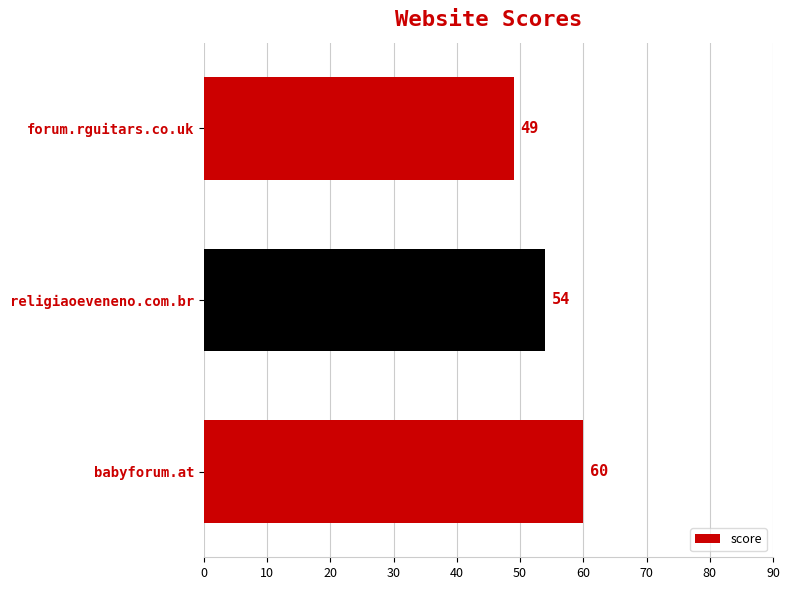

How many values are between 49 and 60?

3